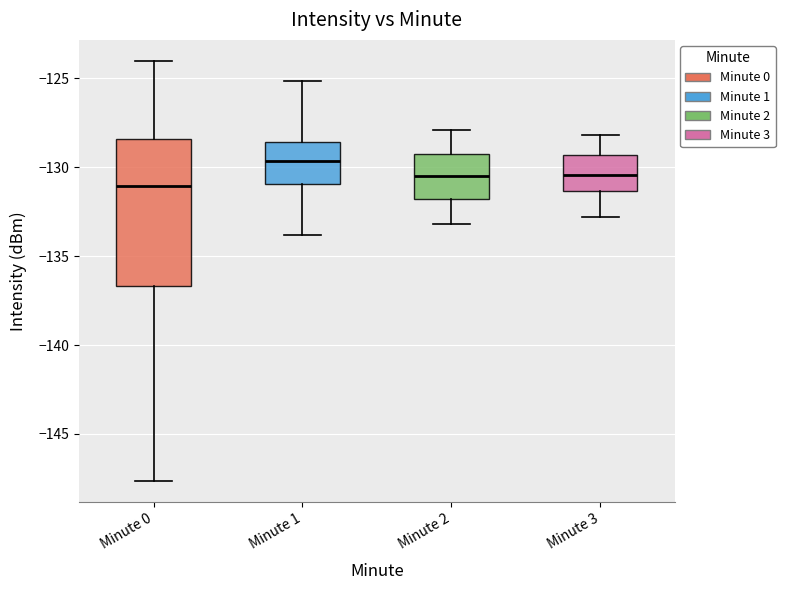

Comparing the boxes themselves (not the whiskers), which one is the tallest?

Minute 0